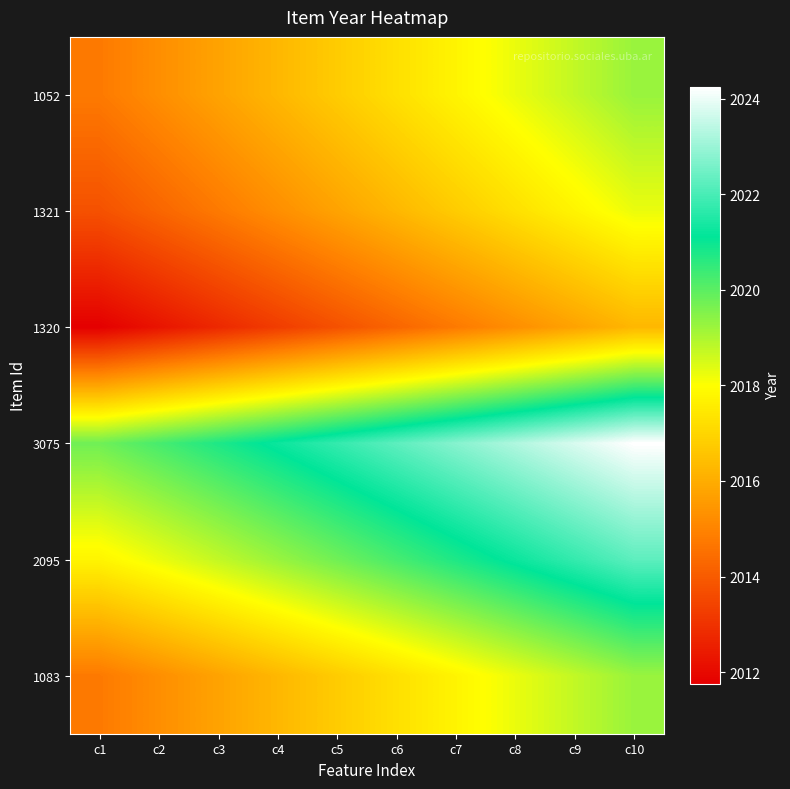

List the series in order of their peak value, highest first.

3075, 2095, 1052, 1083, 1321, 1320